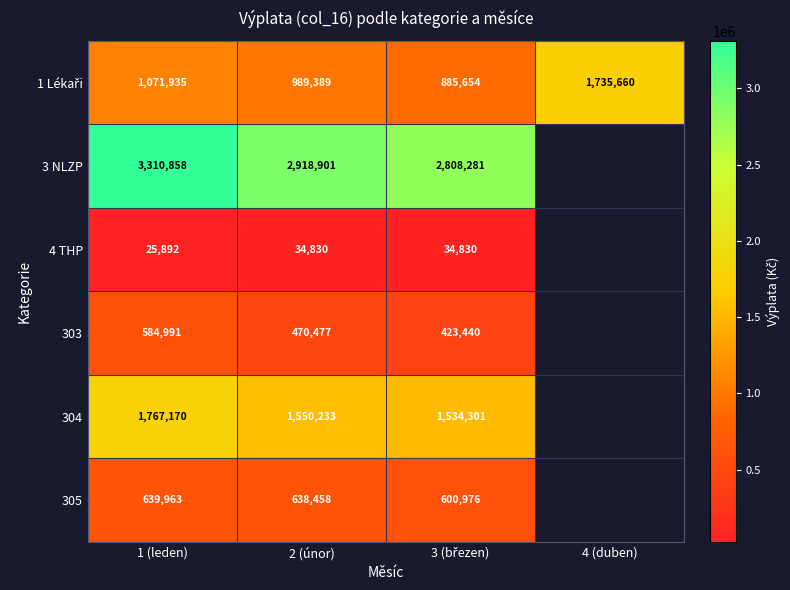

What is the difference between the 304 values at 2 (únor) and 1 (leden)?

216937